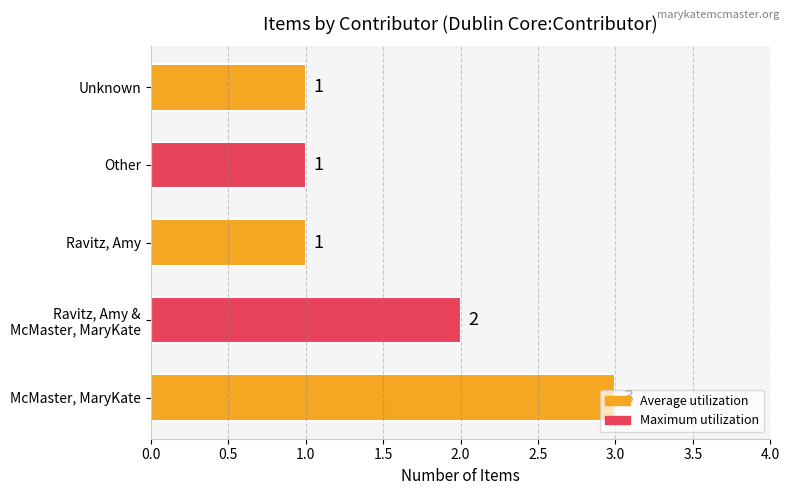

Are the bars horizontal?

Yes